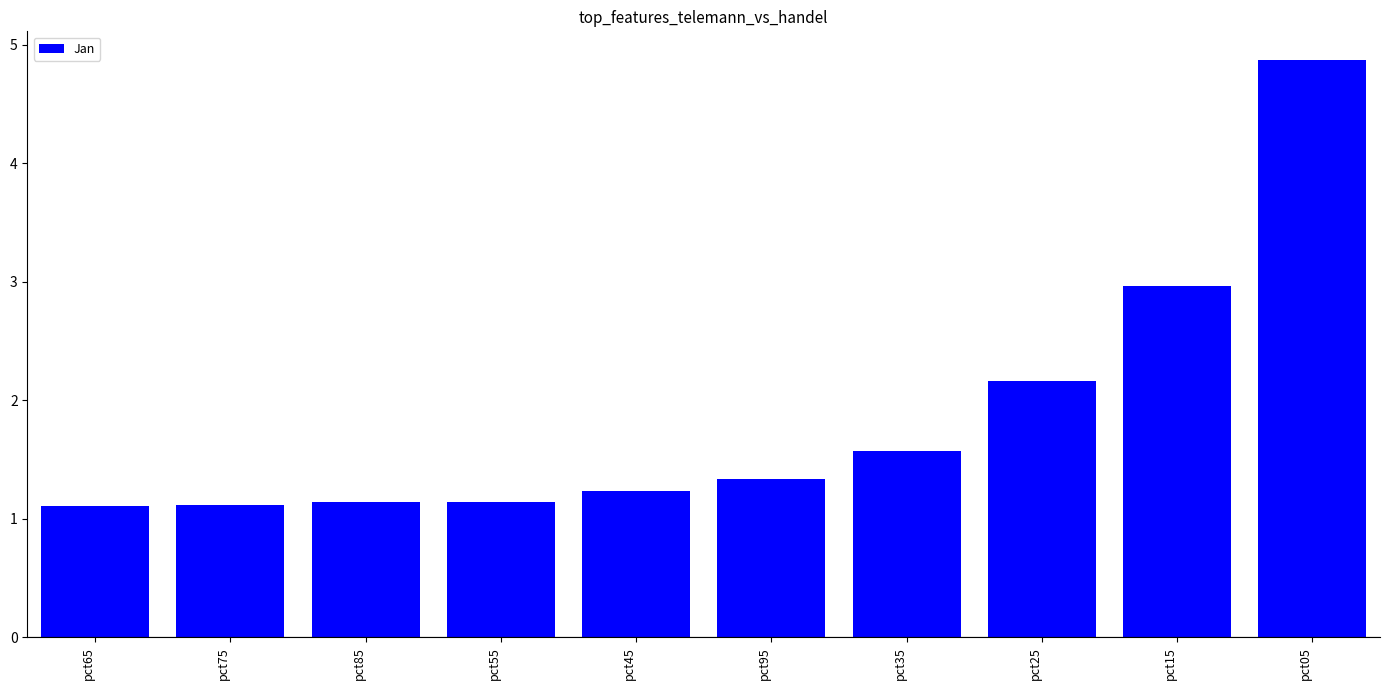

Reading left to right, extract all data points from this chart.

1.1	1.1	1.1	1.1	1.2	1.3	1.6	2.2	3.0	4.9